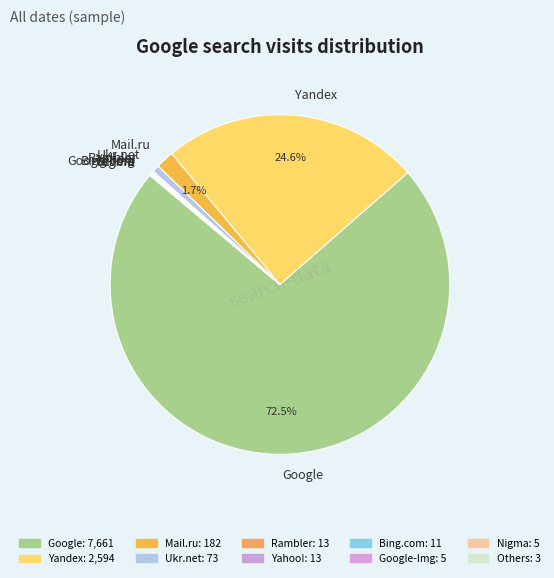

Which slice represents more than half of the pie?

Google